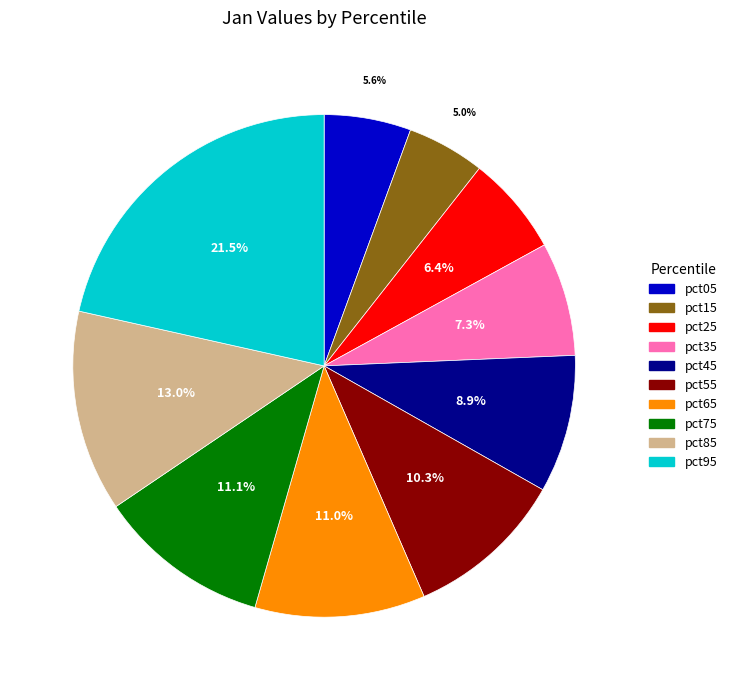

To the nearest percent, what is the difference between the pct05 and pct35 slice percentages?

2%